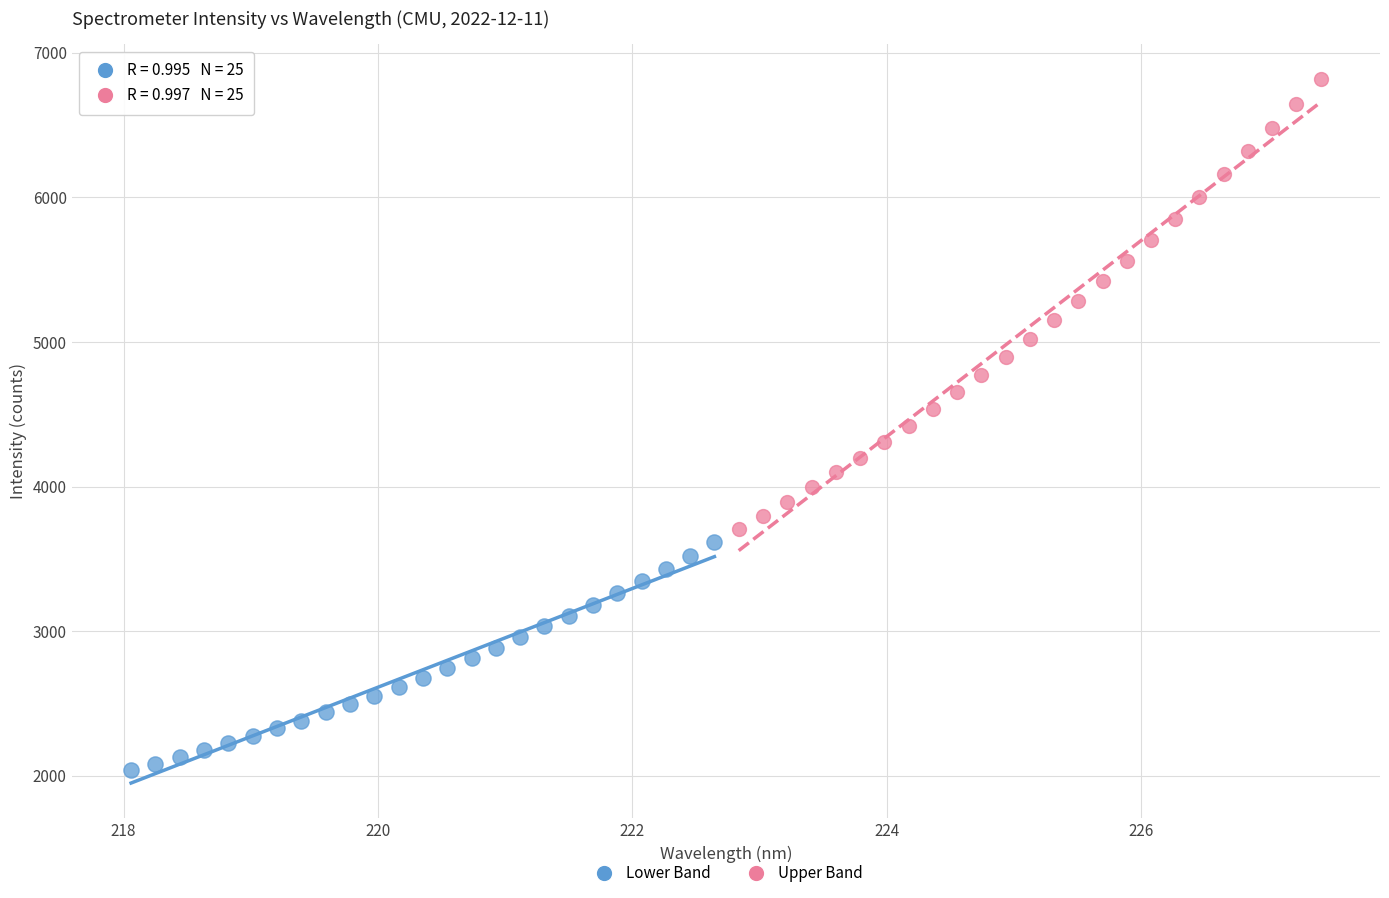

Which series has the largest Y range (max minus min)?

Upper Band